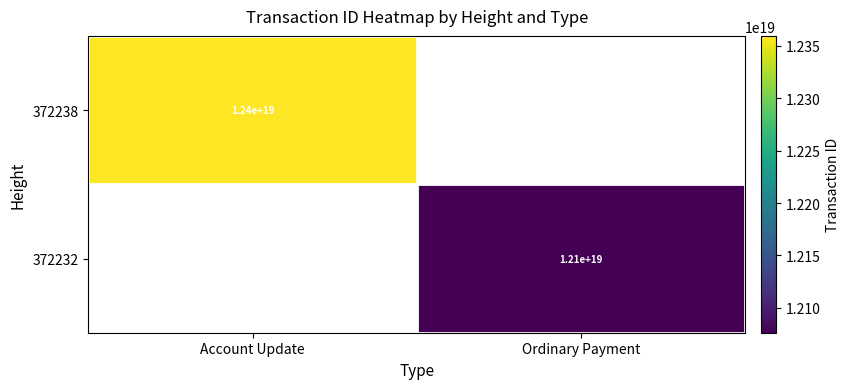

Is it true that 372232 equals 12100000000000000000 at Ordinary Payment?

True